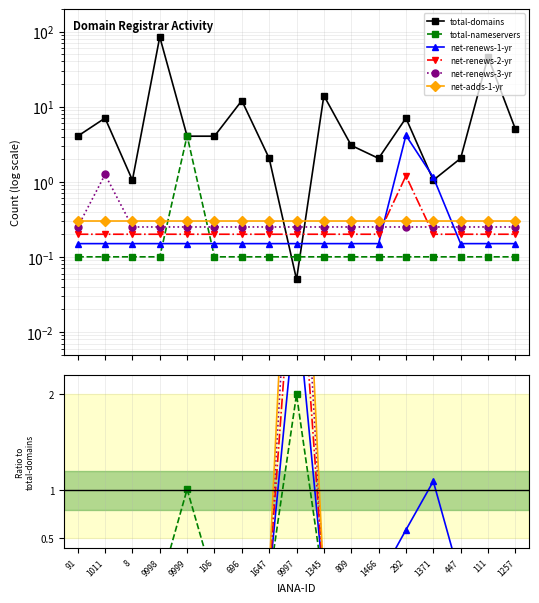

Which label corresponds to the largest value in the chart?

9998